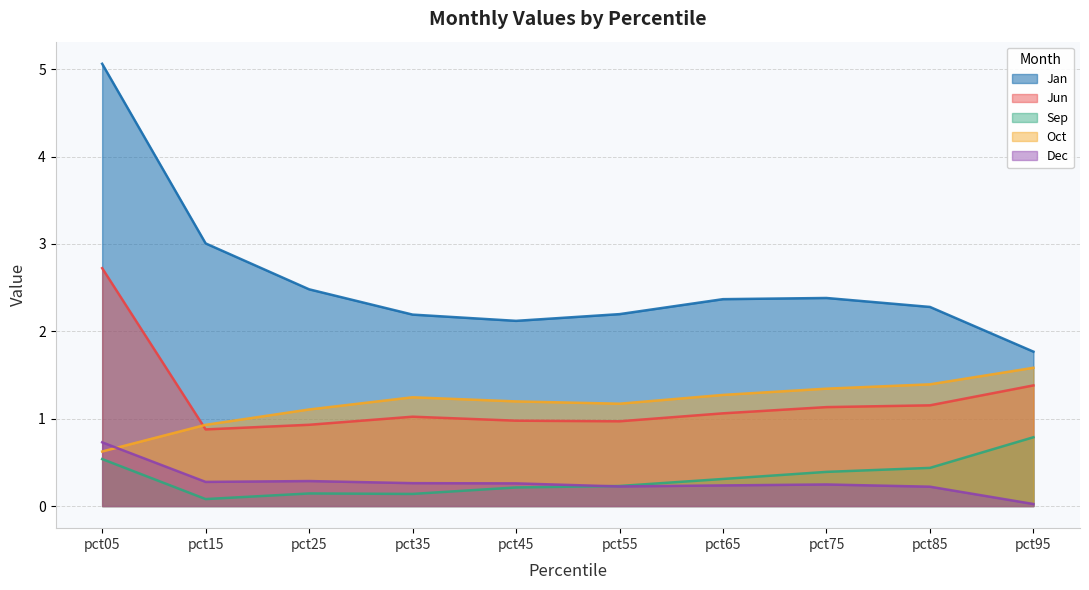

True or false: Jan and Sep intersect in this chart.

False